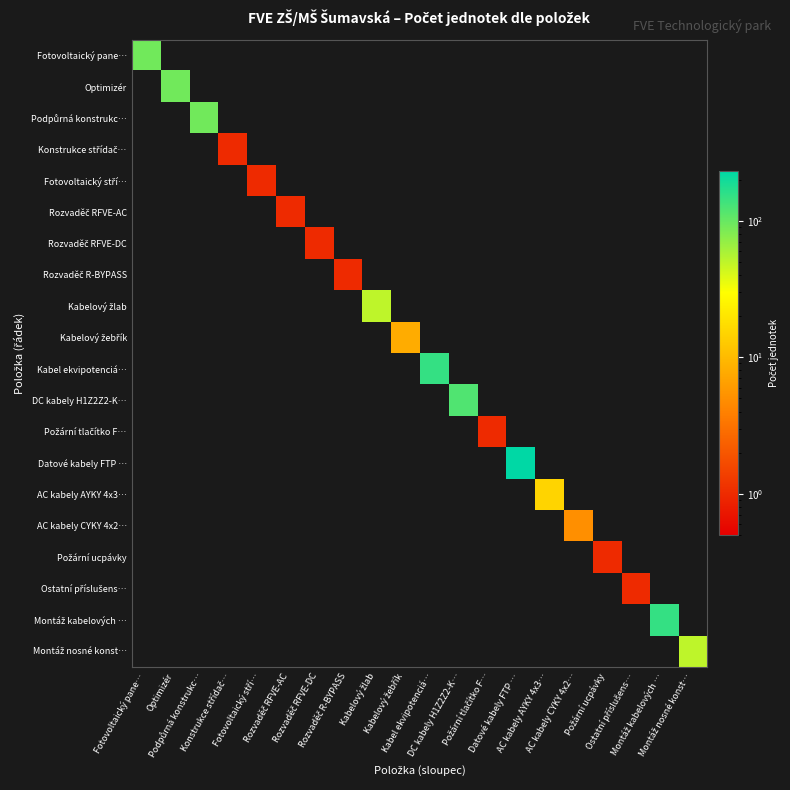

Which has a higher value, Požární tlačítko F… or Ostatní příslušens…?

Požární tlačítko F…